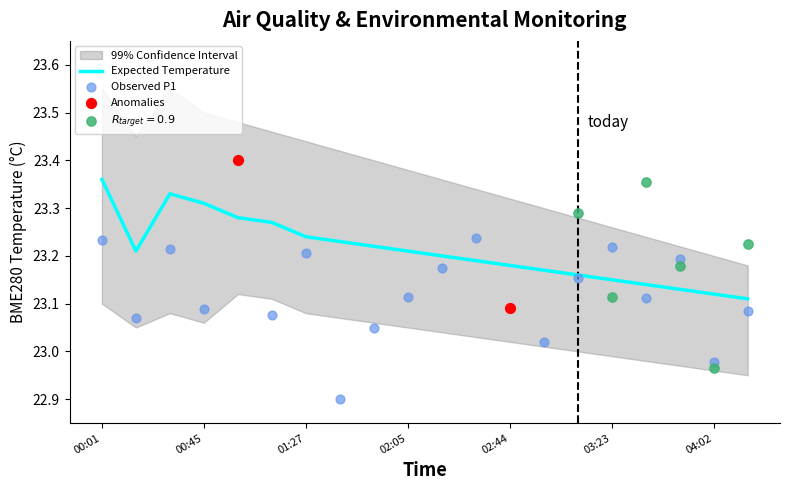

Is it true that Expected Temperature equals 8.1 at 02:05?

False